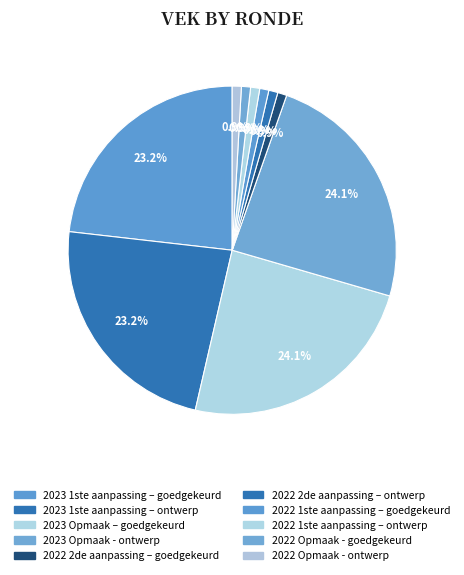

Which category has the biggest portion of the pie?

2023 Opmaak – goedgekeurd